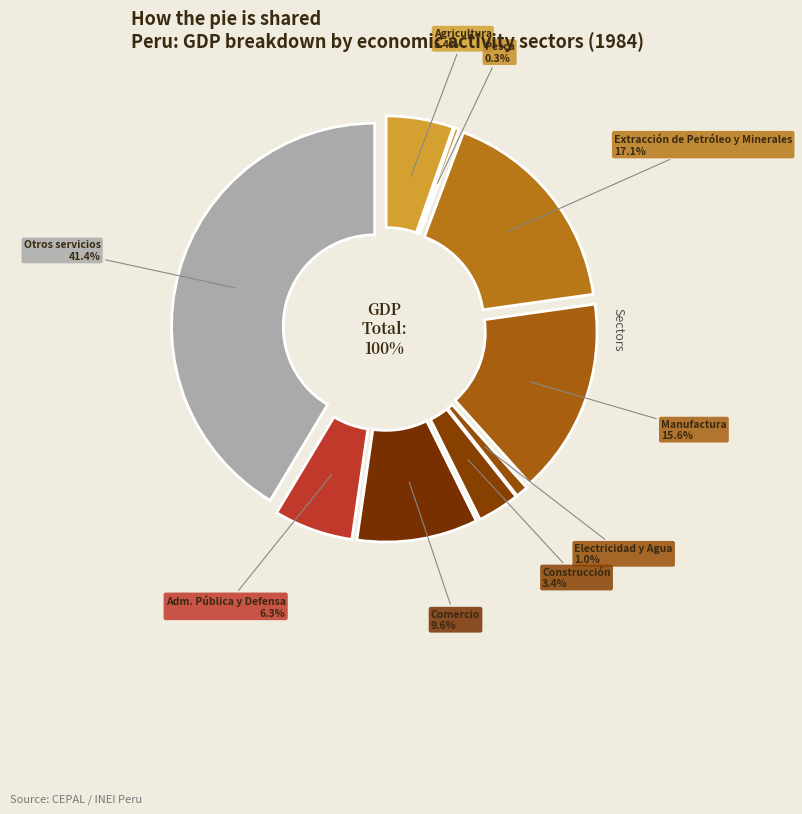

What is the change in value from Extracción de Petróleo y Minerales to Adm. Pública y Defensa?

-10.8